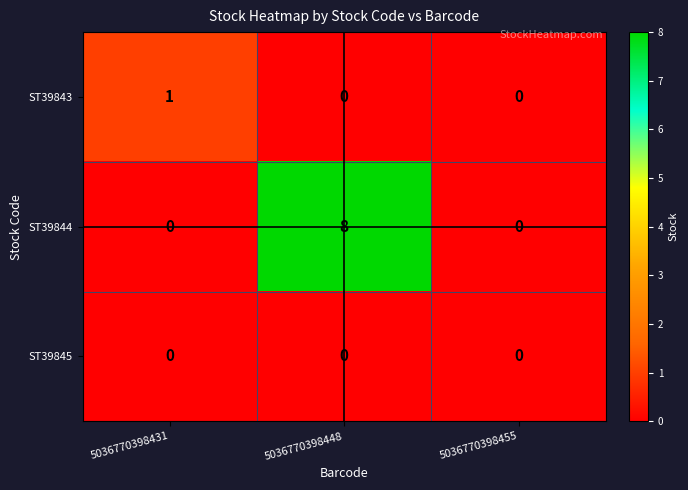

Count the ST39843 values in the range 0 to 1.

3